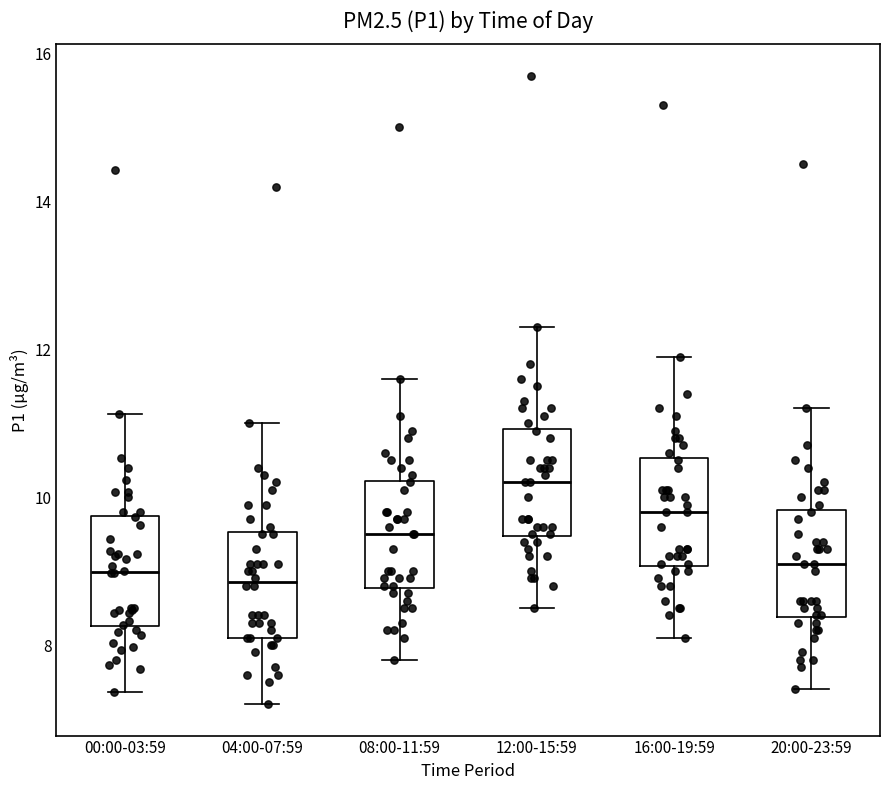

Reading left to right, read every box against the y-axis: the position of its median line, the range the box covers, and the ends of its whiskers. The values are not printed on the chart, so give them approximately, as read against the axis.

00:00-03:59: median 9.0, box 8.2 to 9.8, whiskers 7.4 to 11.2
04:00-07:59: median 8.8, box 8.2 to 9.6, whiskers 7.2 to 11.0
08:00-11:59: median 9.6, box 8.8 to 10.2, whiskers 7.8 to 11.6
12:00-15:59: median 10.2, box 9.4 to 11.0, whiskers 8.6 to 12.4
16:00-19:59: median 9.8, box 9.0 to 10.6, whiskers 8.2 to 12.0
20:00-23:59: median 9.2, box 8.4 to 9.8, whiskers 7.4 to 11.2